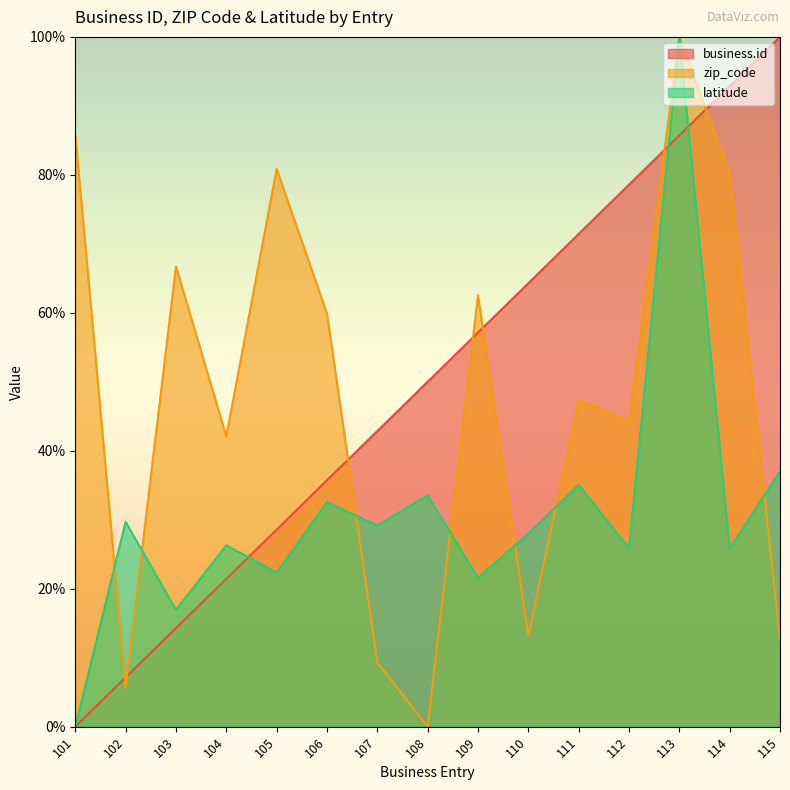

Which category has the highest value across all series?

115